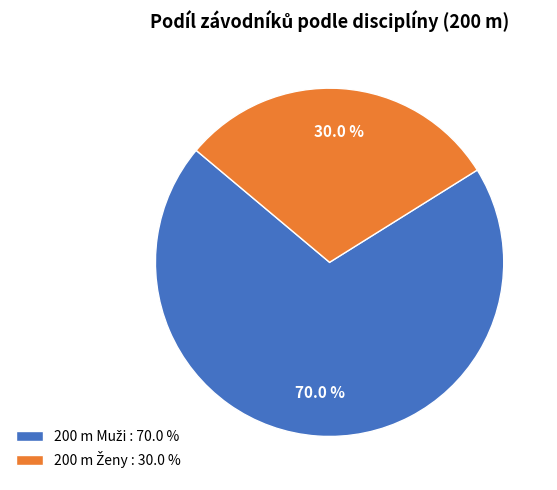

Is there a majority slice in this chart?

Yes